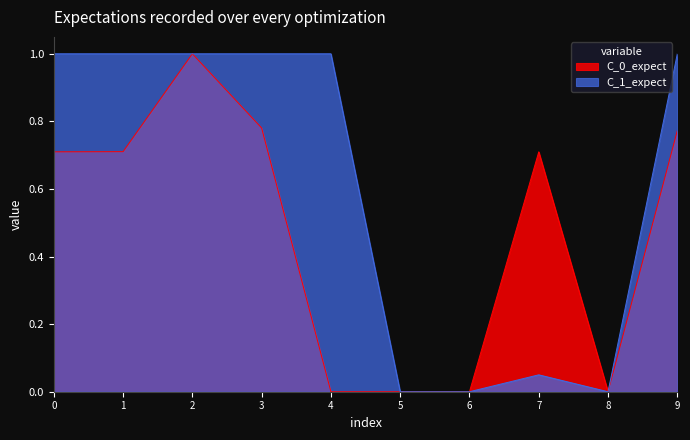

True or false: External Id caDSR and Version Number intersect in this chart.

False